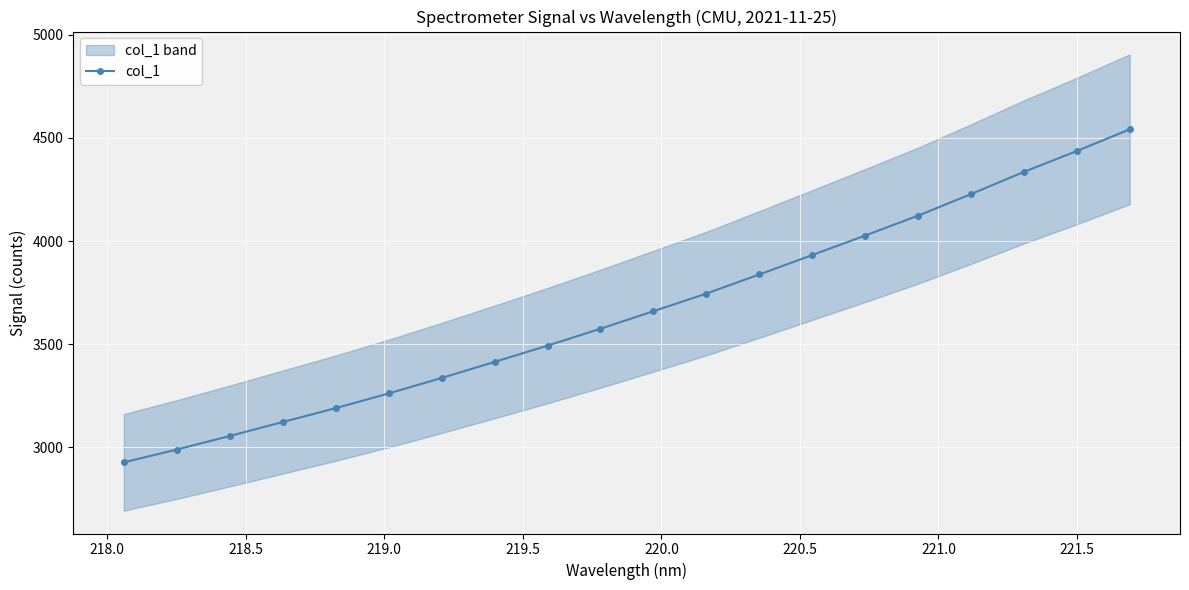

What is the smallest value displayed?

2927.6